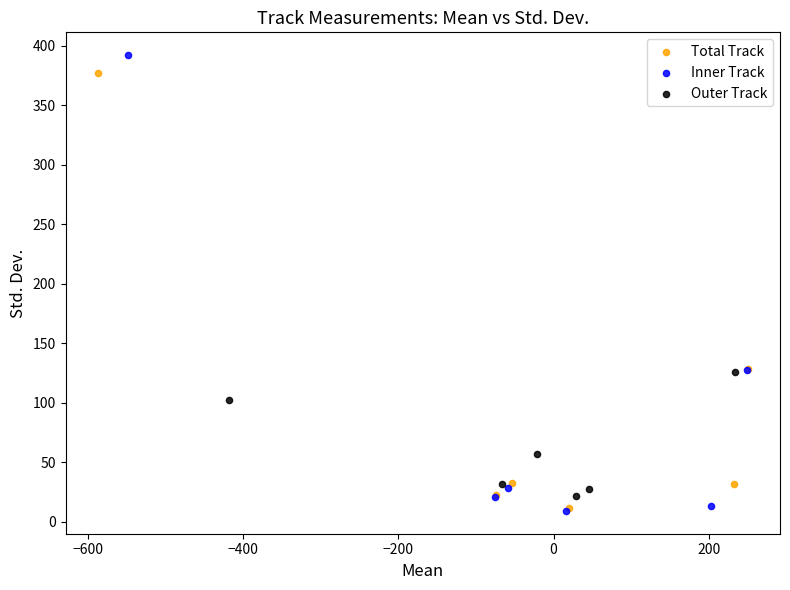

Which series has the largest Y range (max minus min)?

Inner Track